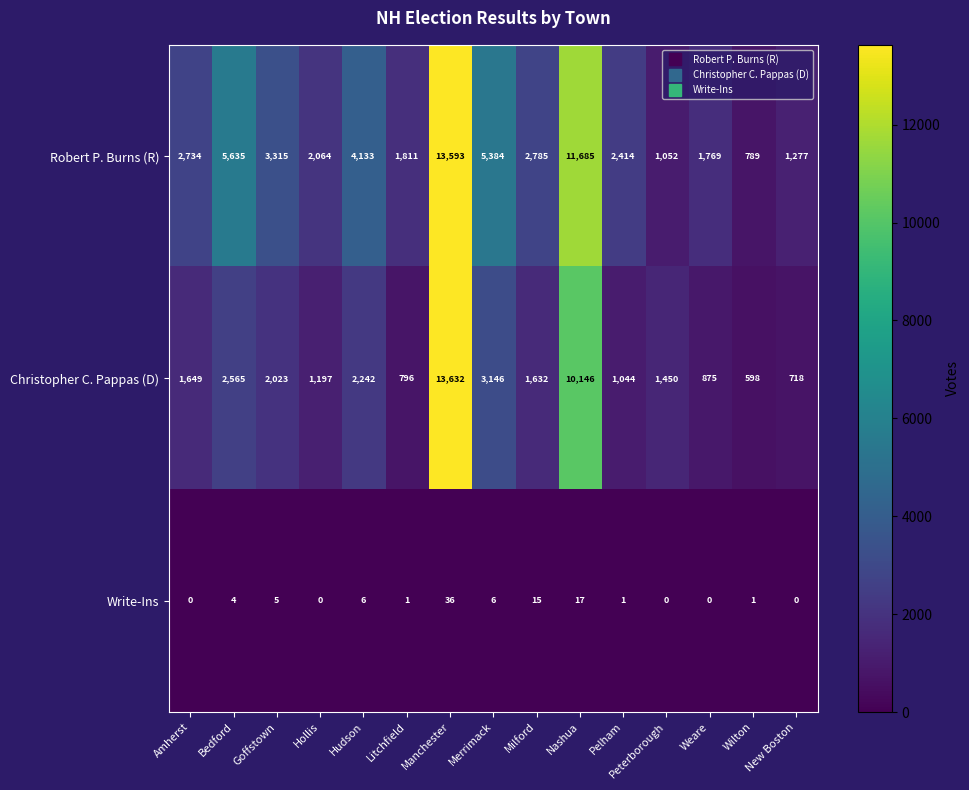

Rank the series by their maximum value, from highest to lowest.

Christopher C. Pappas (D), Robert P. Burns (R), Write-Ins